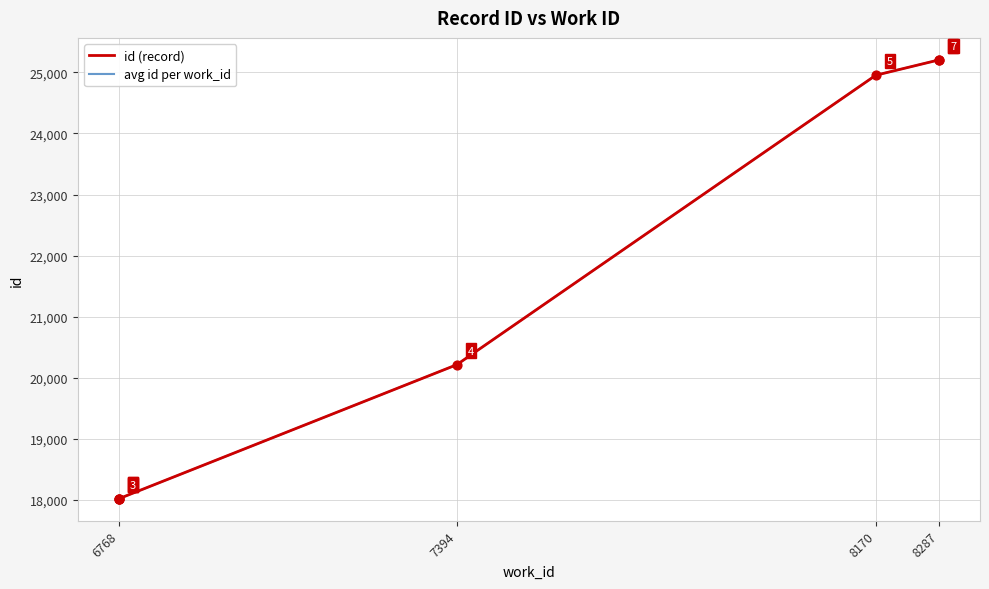

Between 8287 and 8287, which is larger?

8287